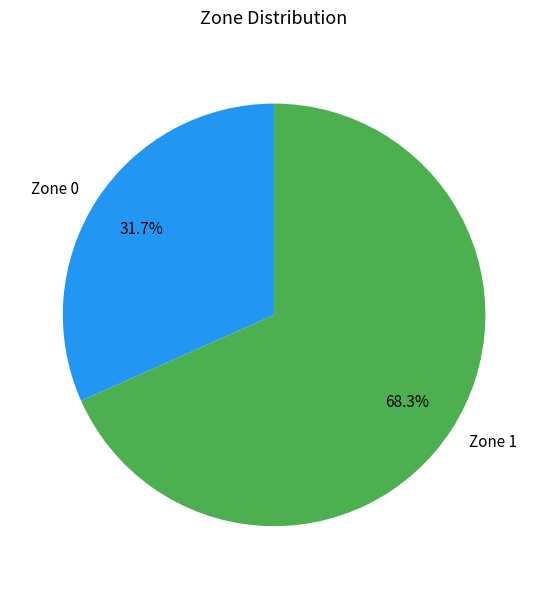

Count the number of slices in the pie.

2